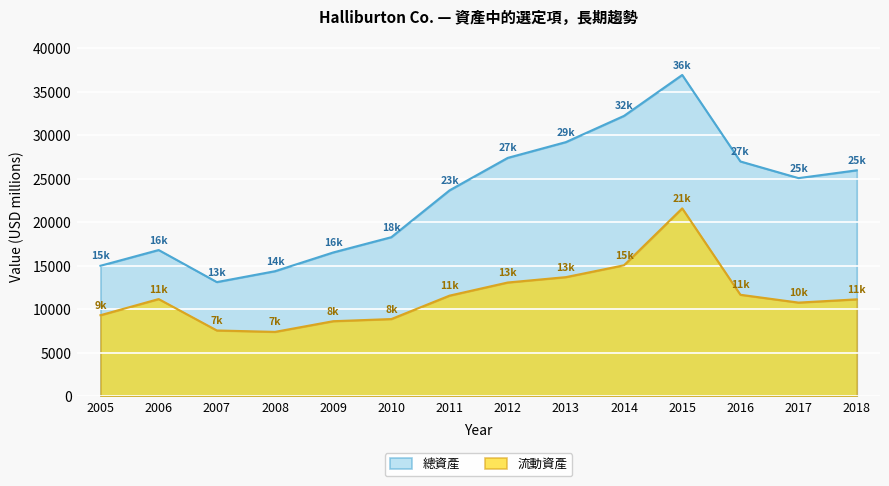

Reading left to right, transcribe all the data shown in this chart.

流動資產: 9327	11183	7573	7411	8638	8886	11577	13086	13704	15068	21609	11677	10777	11151
總資產: 15010	16820	13135	14385	16538	18297	23677	27410	29223	32240	36942	27000	25085	25982